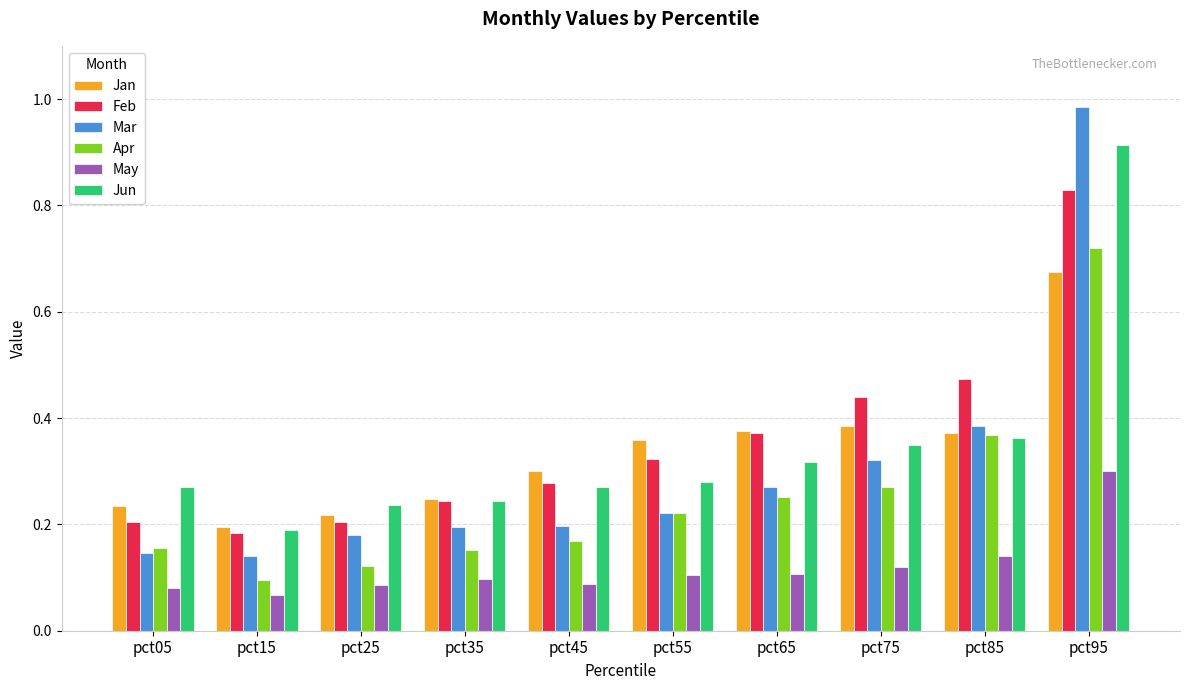

At how many categories does at least one series exceed 0?

10